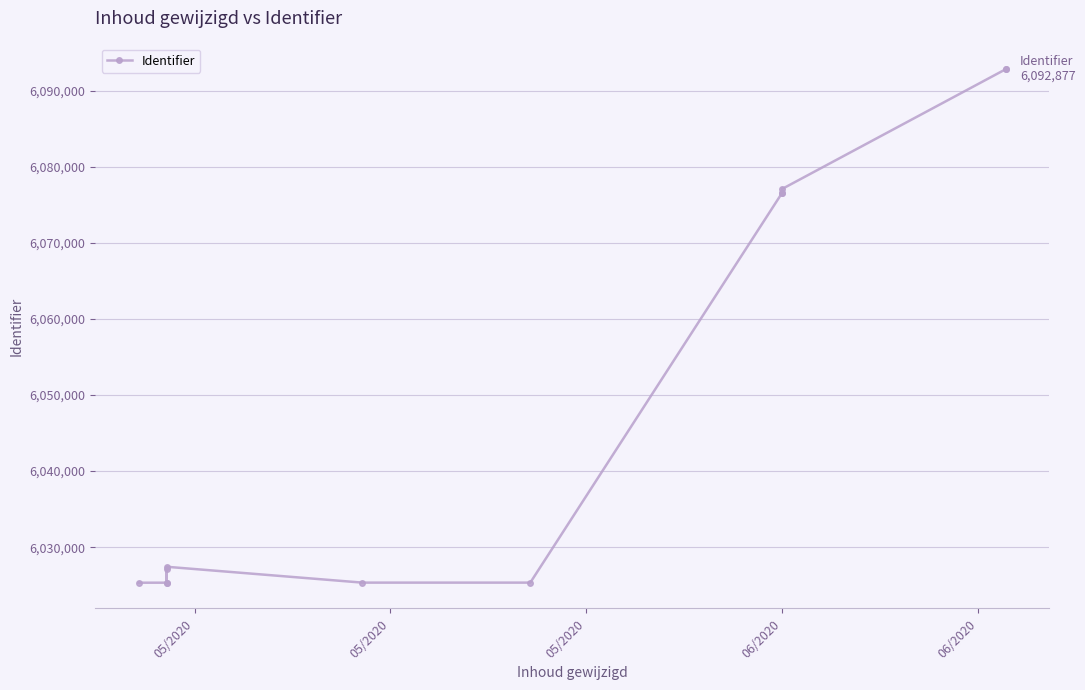

How many distinct data groups are displayed?

1